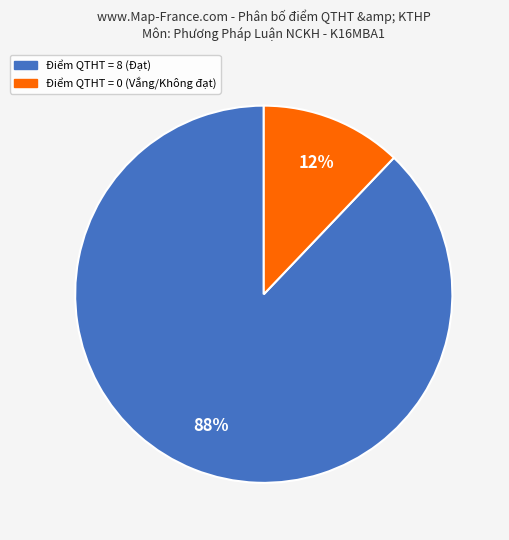

To the nearest percent, what is the average slice percentage?

50%